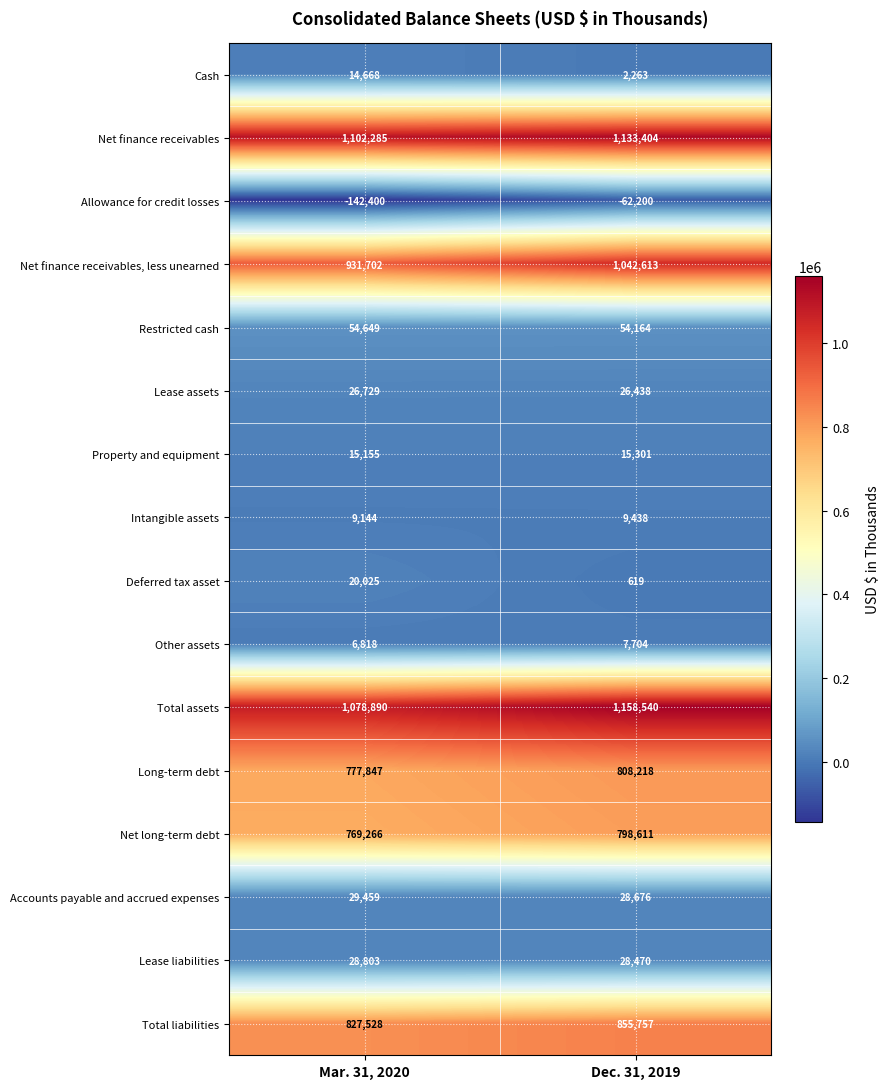

Read the Cash value at Dec. 31, 2019, to the nearest 10.

2260